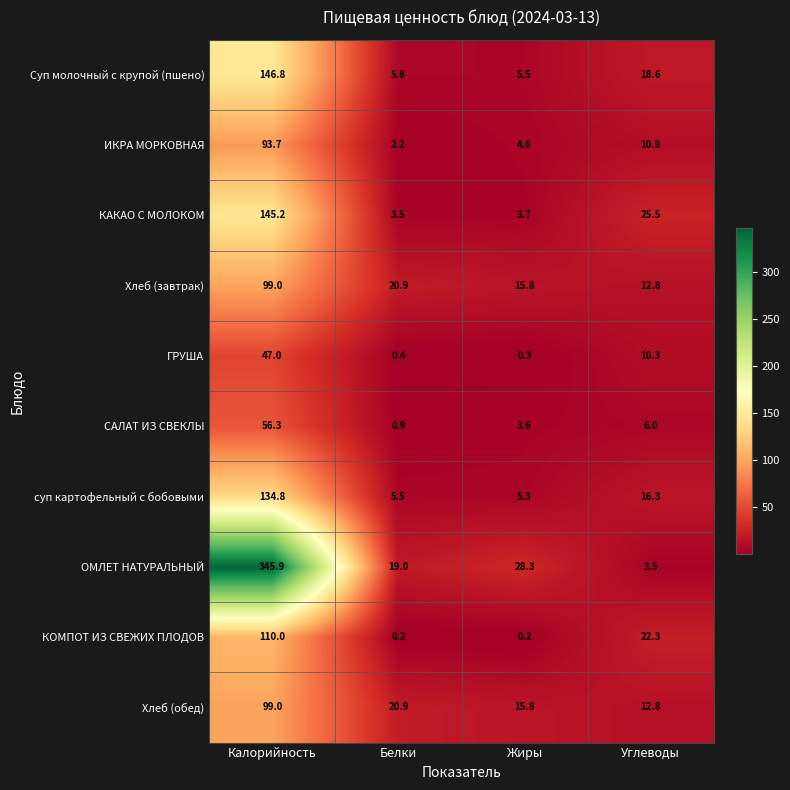

The value of КАКАО С МОЛОКОМ at Белки is 3.5. True or false?

True